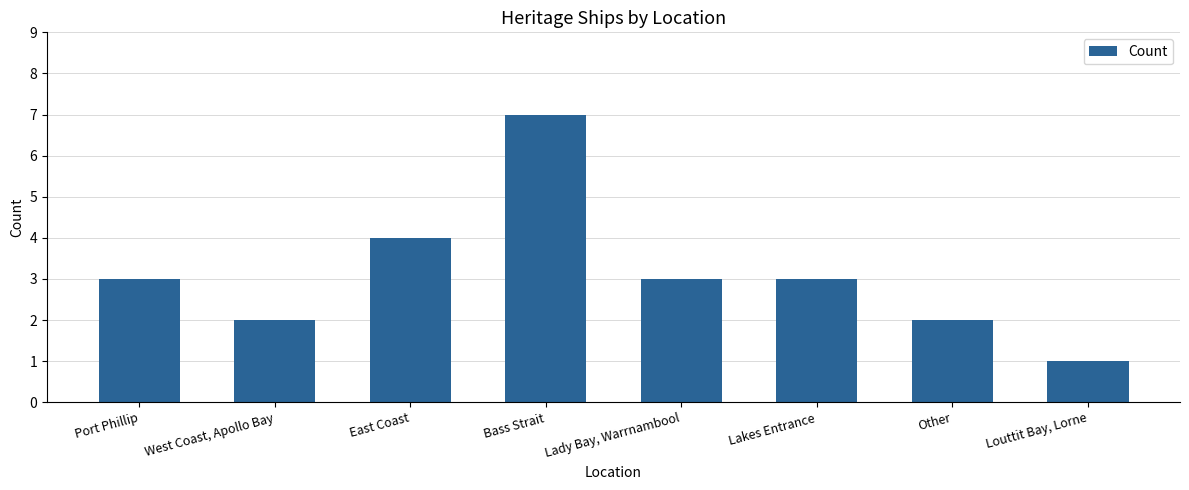

What is the label of the 1st bar from the right?

Louttit Bay, Lorne